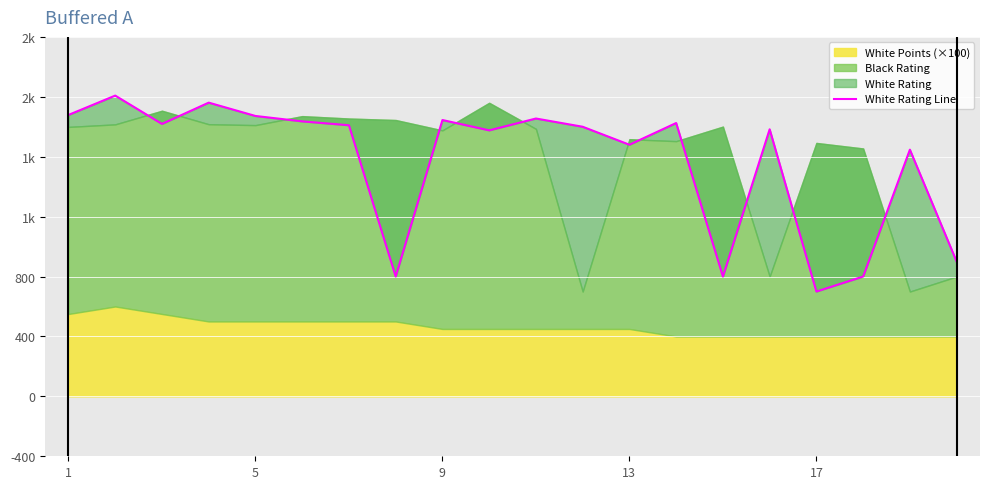

What is the change in value from 17 to 15?

-89